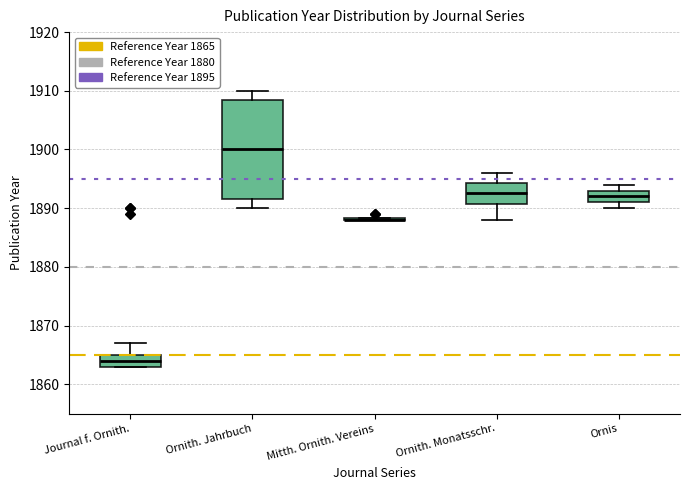

Where is the upper edge of the box for Ornis on the y-axis? The values are not printed on the chart, so give them approximately, as read against the axis.

1893